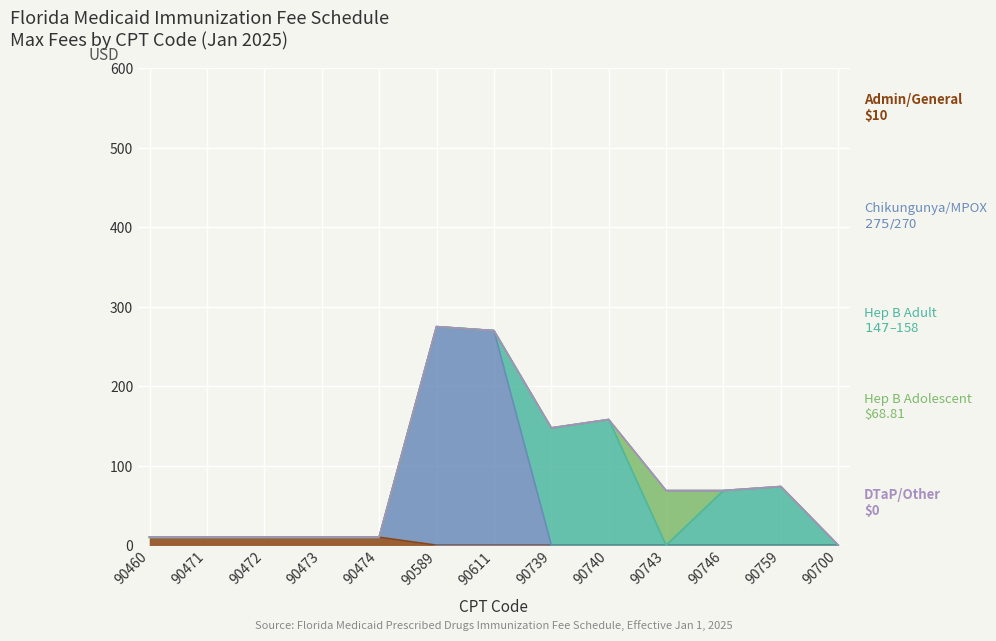

Rank the series by their maximum value, from lowest to highest.

DTaP/Other, Admin/General, Hepatitis B (Pediatric/Adolescent), Hepatitis B (Adult), Chikungunya/MPOX